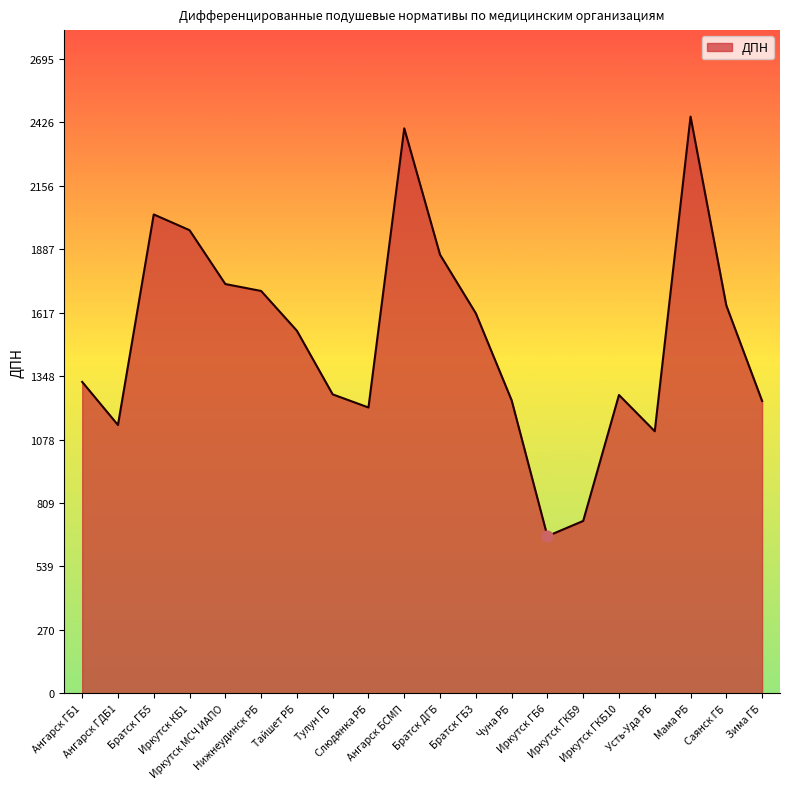

What is the change in value from Иркутск ГКБ9 to Саянск ГБ?

+915.6